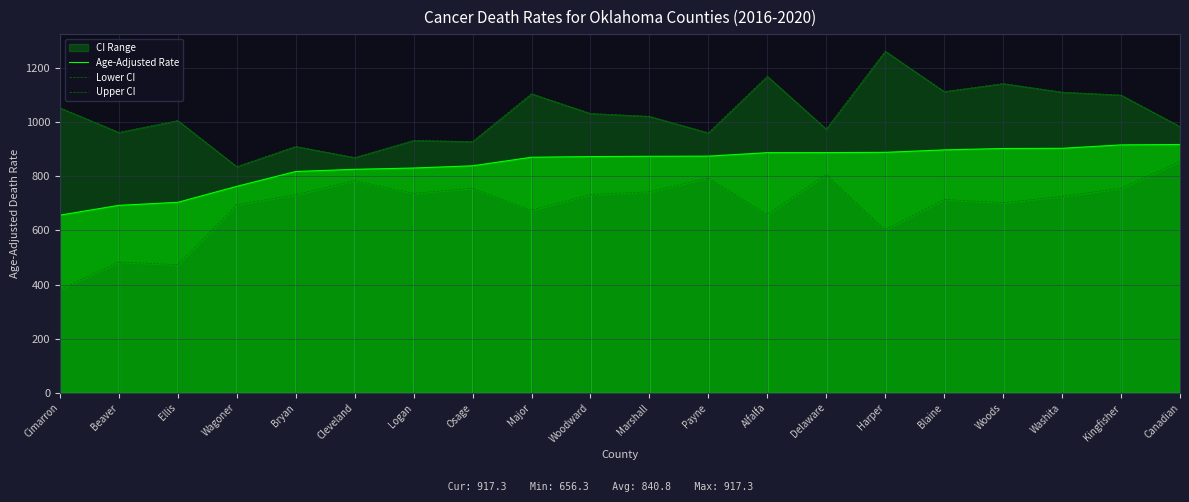

Which series has the largest range (max minus min)?

Lower CI